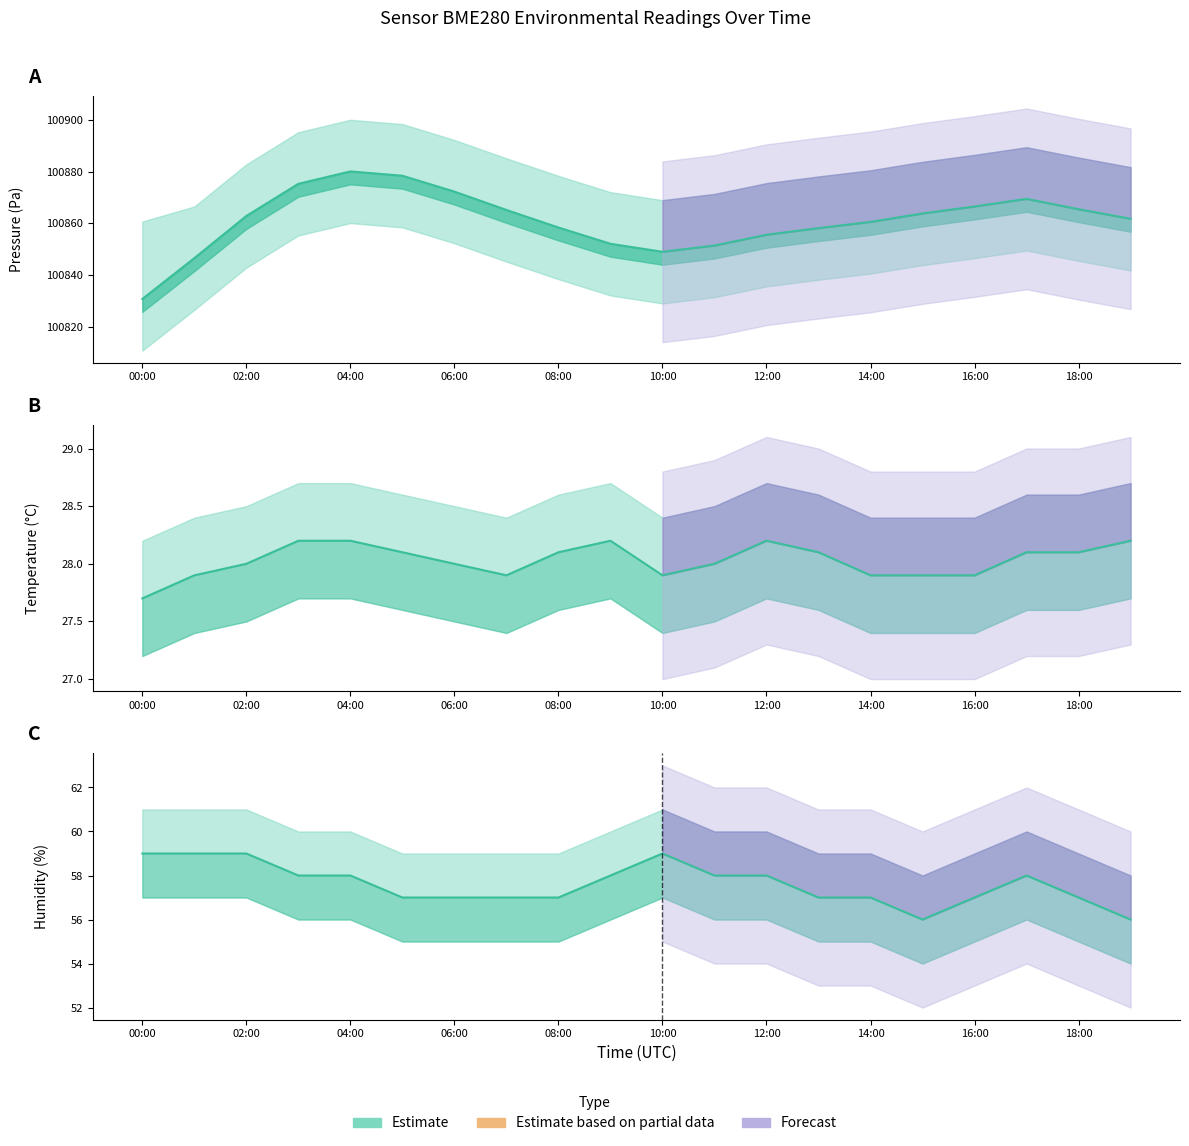

How many lines are shown in the chart?

3